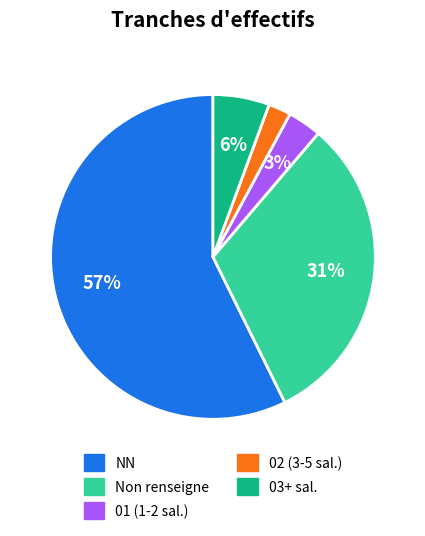

To the nearest percent, what is the average slice percentage?

20%